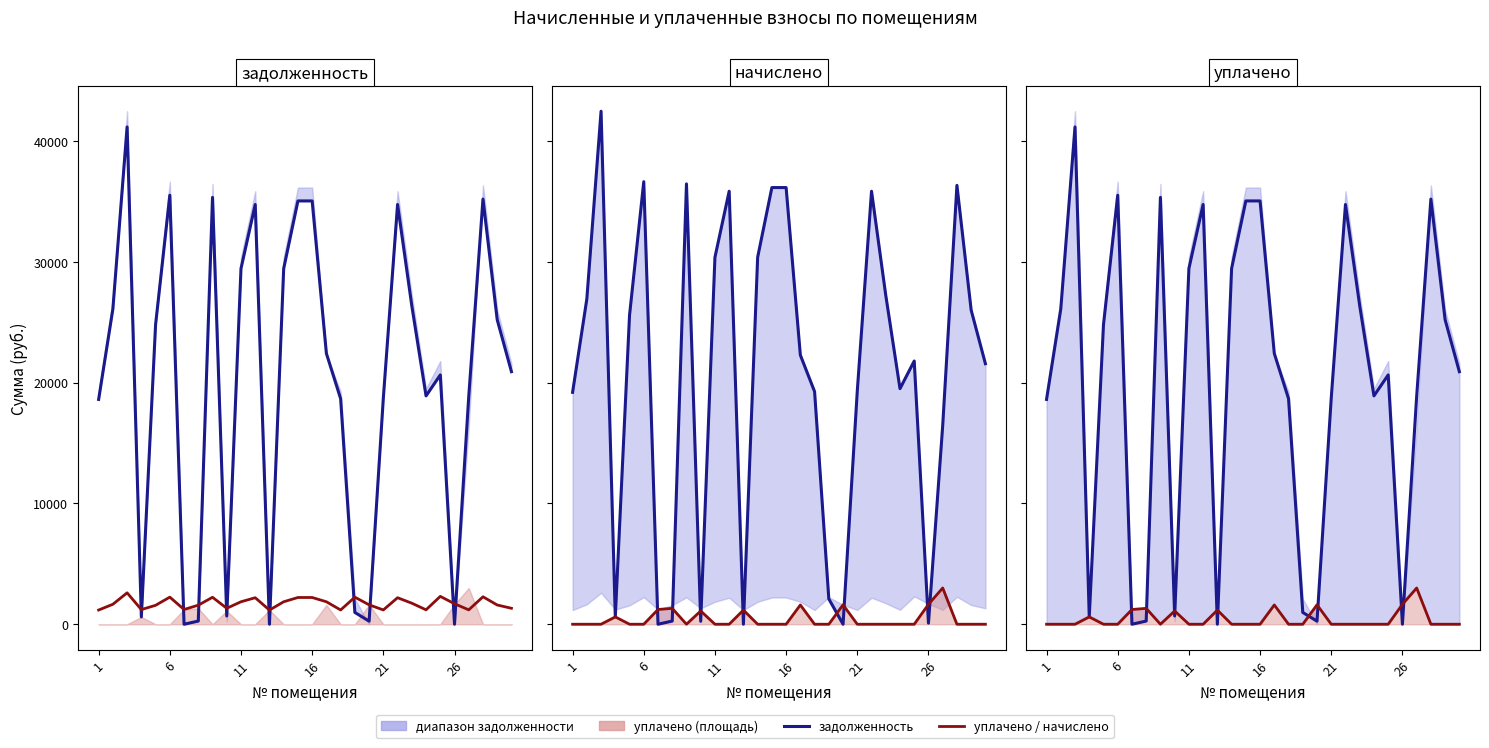

List the series in order of their peak value, highest first.

задолженность, уплачено / начислено